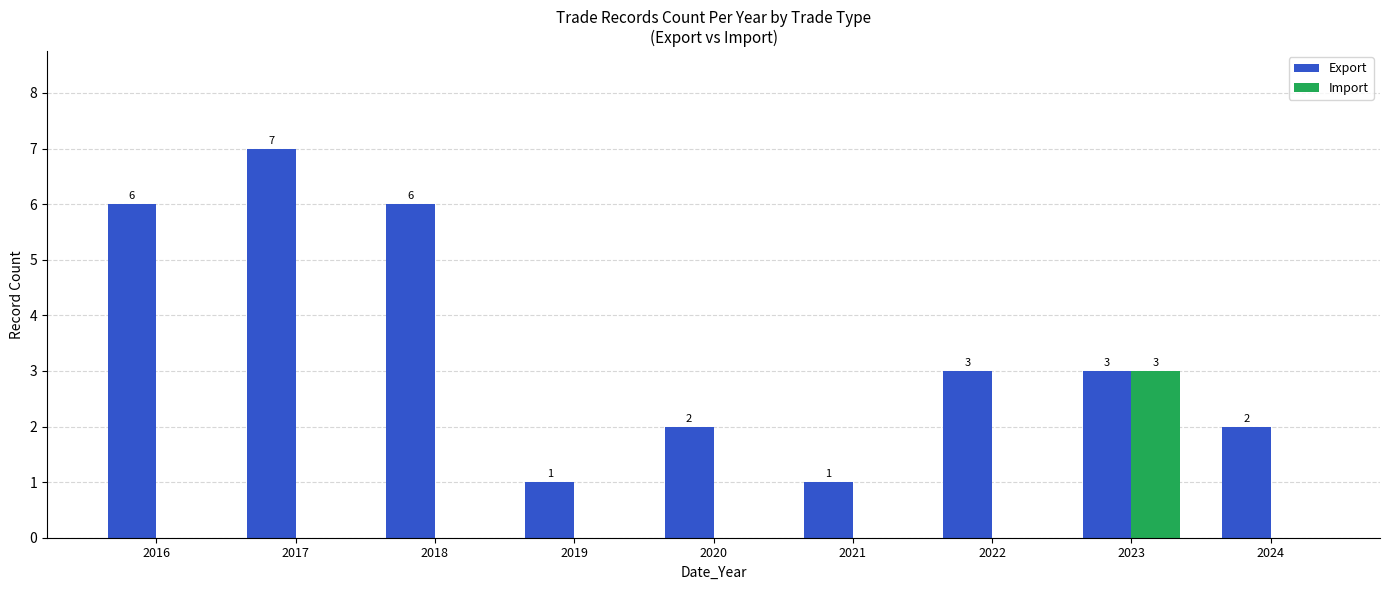

True or false: Import has a value of 0 at 2019.

True